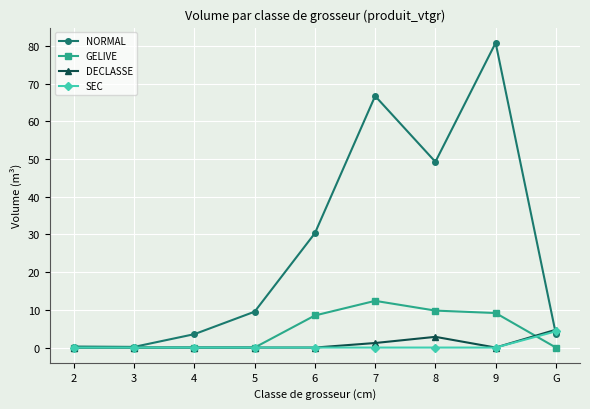

What is the label of the 1st point from the right?

G